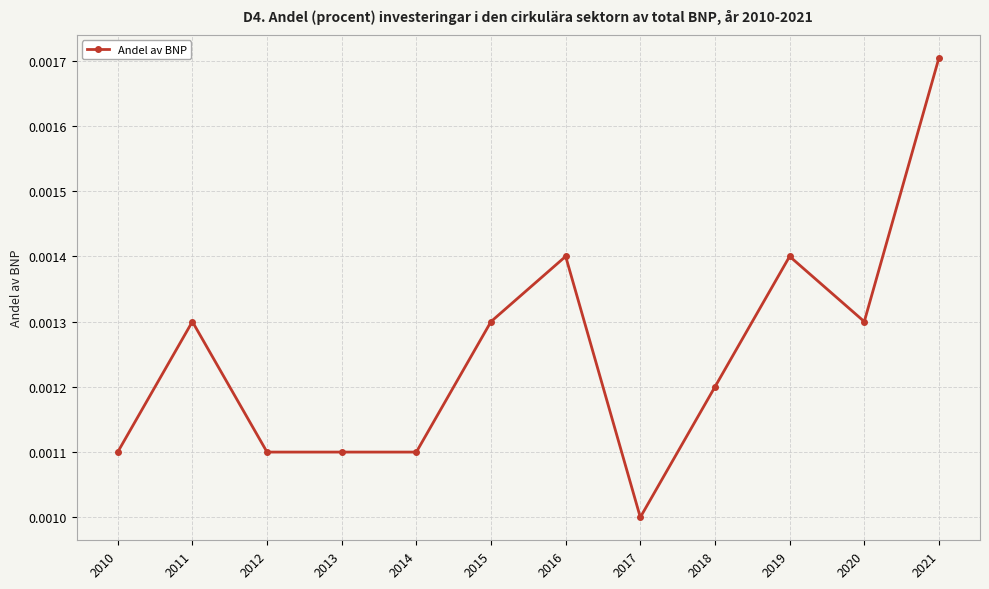

At which category does the chart reach its minimum across all series?

2017